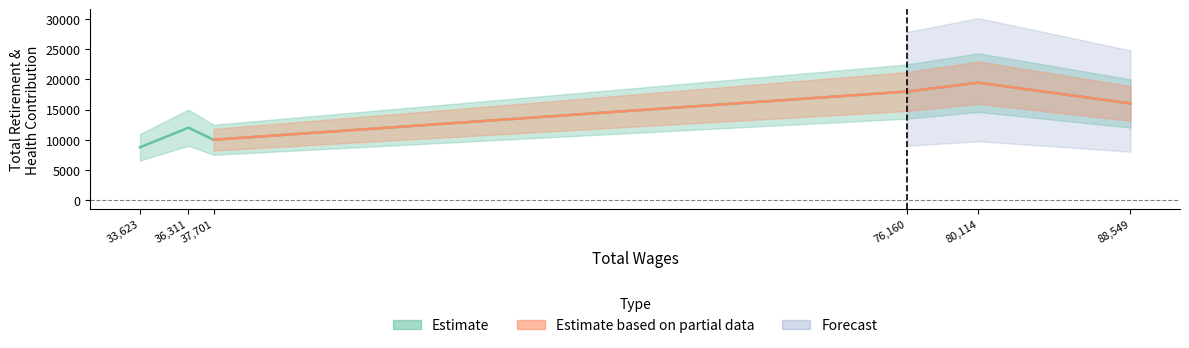

What is the ratio of the value at 33623 to the value at 37701?

0.9